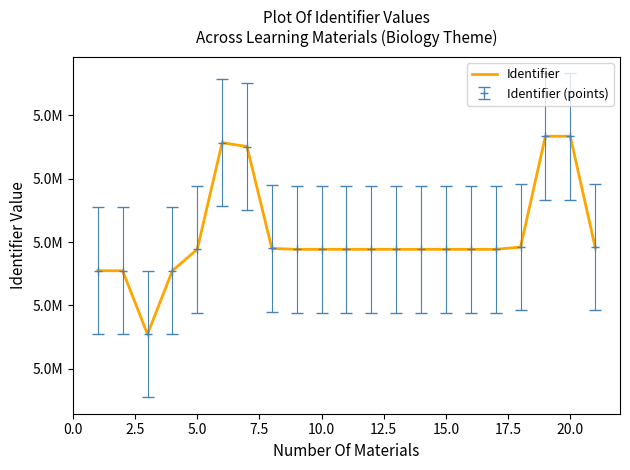

What is the maximum value shown in the chart?

5183594